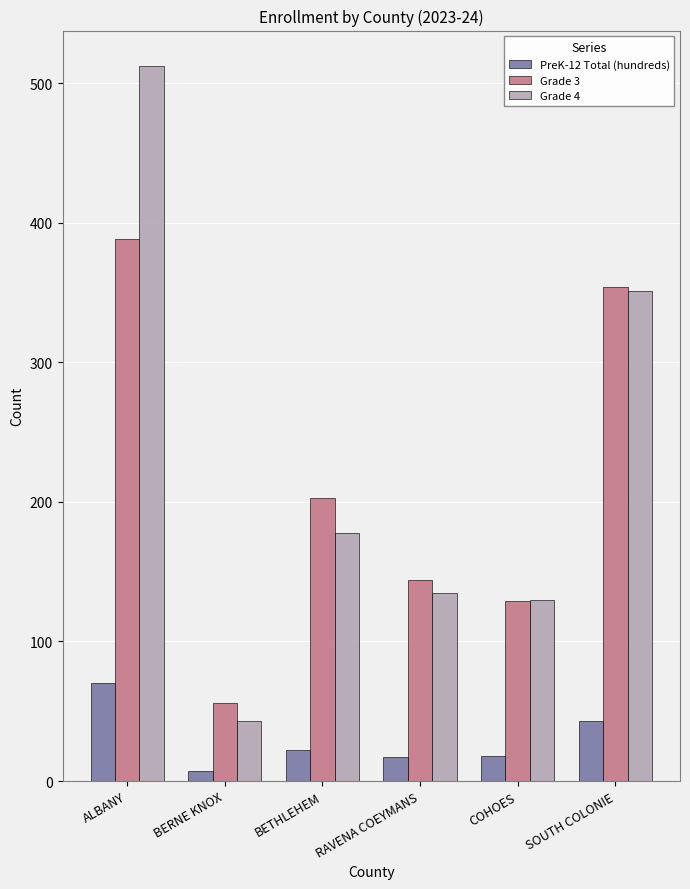

True or false: Grade 4 has a value of 14 at BERNE KNOX.

False